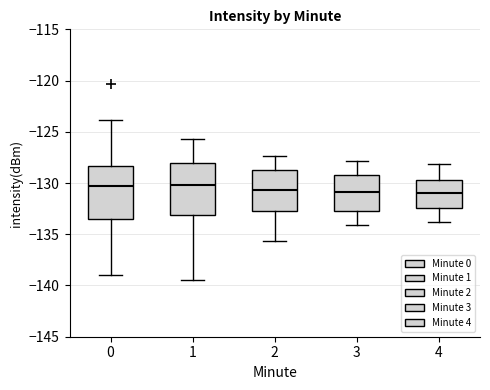

Reading left to right, transcribe this box plot: for each box, give where its median line is, the range the box spans, and where its two whiskers end, as read against the y-axis. The values are not printed on the chart, so give them approximately, as read against the axis.

0: median -130.5, box -133.5 to -128.5, whiskers -139.0 to -124.0
1: median -130.0, box -133.0 to -128.0, whiskers -139.5 to -125.5
2: median -130.5, box -132.5 to -128.5, whiskers -135.5 to -127.5
3: median -131.0, box -132.5 to -129.5, whiskers -134.0 to -128.0
4: median -131.0, box -132.5 to -129.5, whiskers -134.0 to -128.0